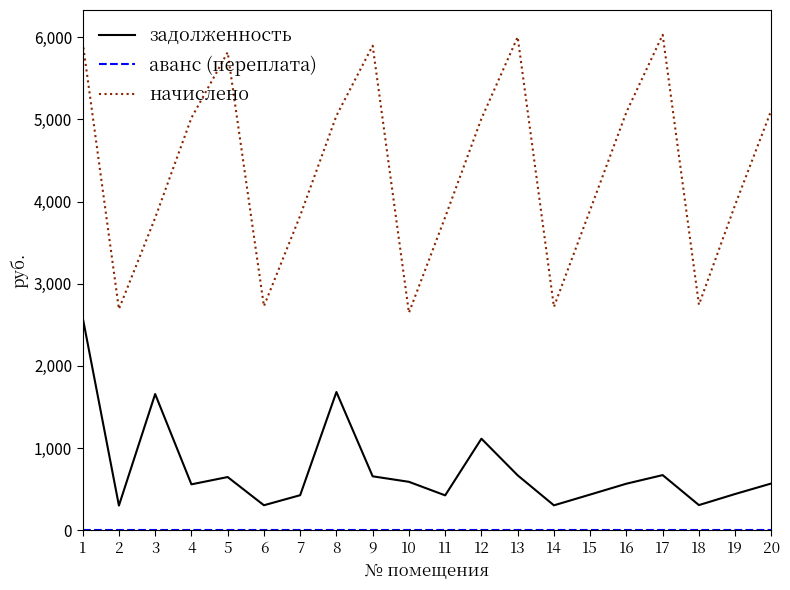

What is the difference between the maximum and minimum values in the начислено series?

3384.4